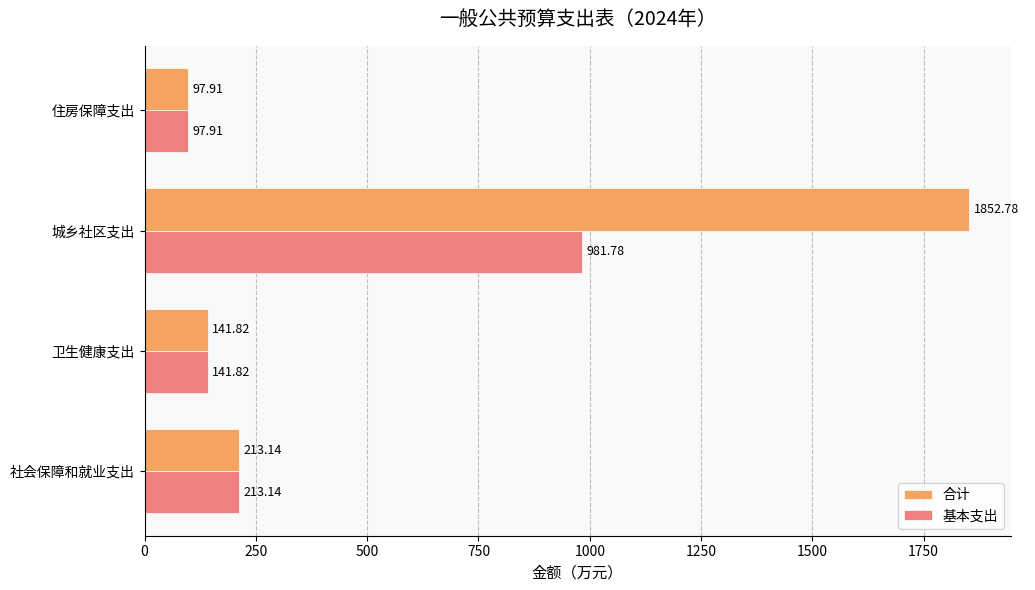

At which category does the chart reach its minimum across all series?

住房保障支出